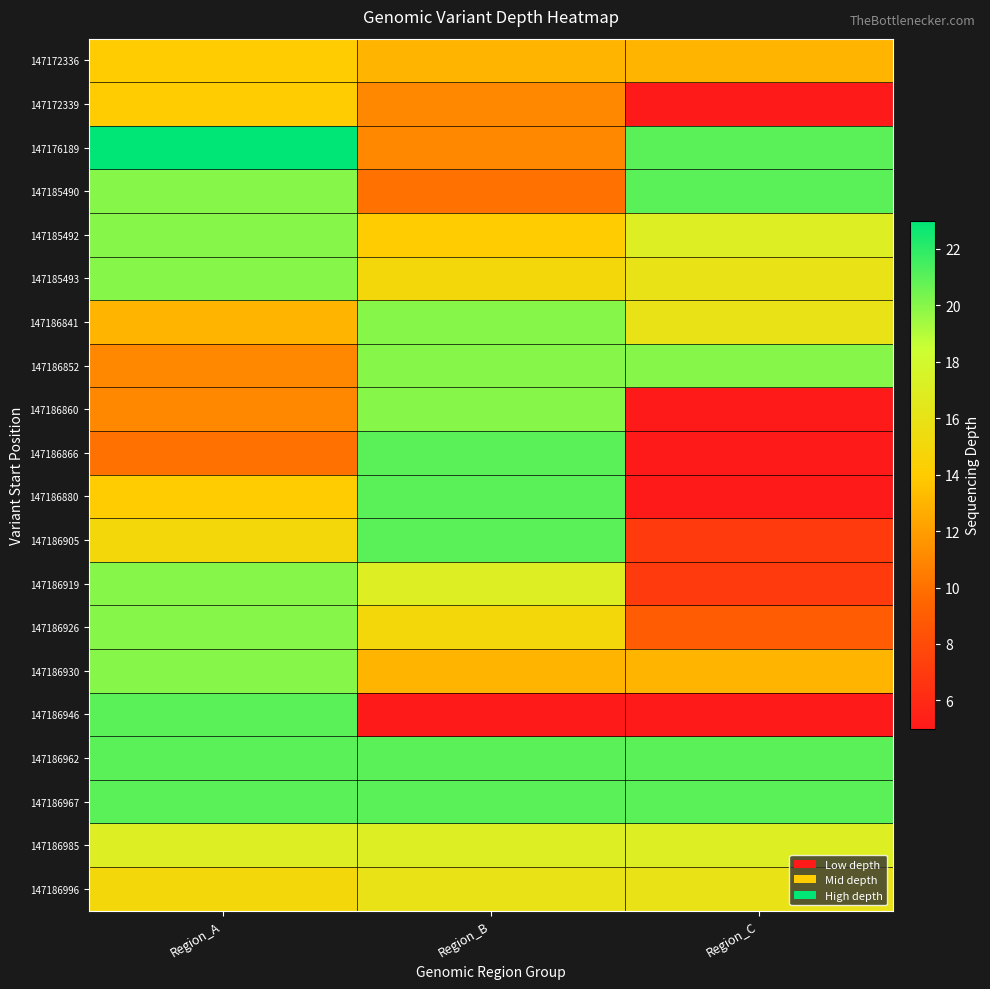

Which series has the largest total across all categories?

147186962